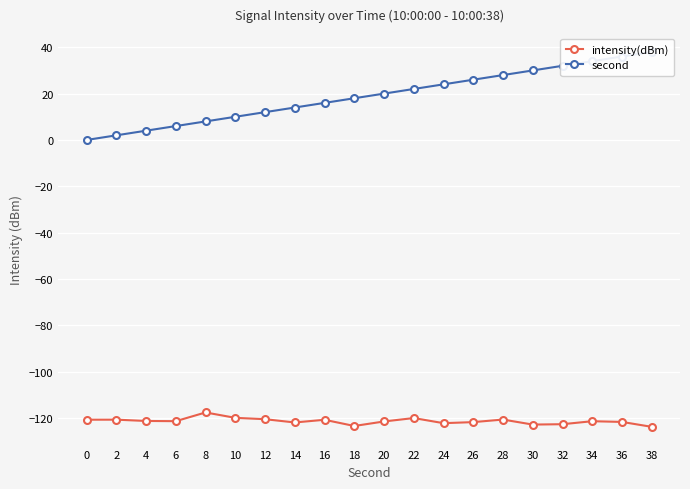

What value does the second series have at 6?

6.0